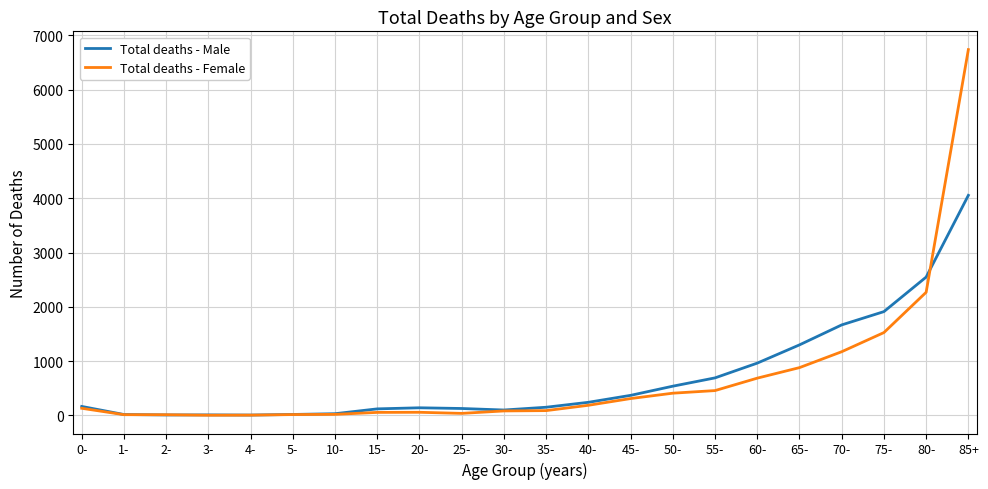

Where is Total deaths - Male nearest to the value 2029?

75-